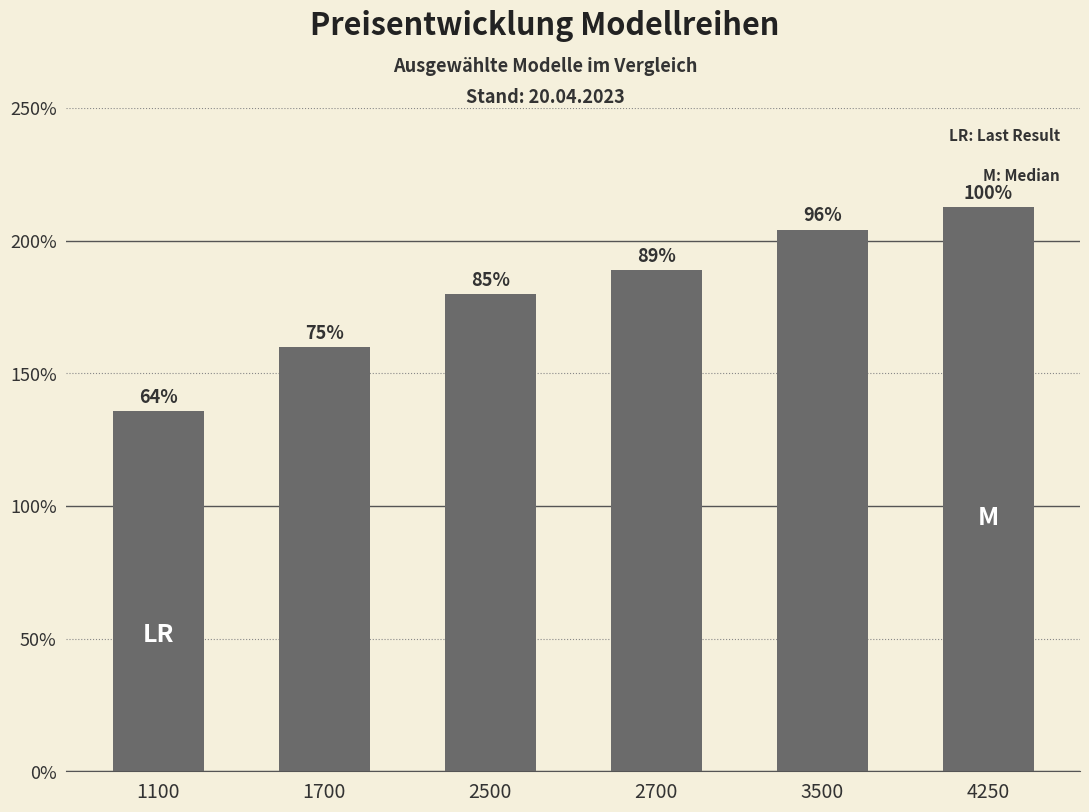

How many values are below 18877?

3